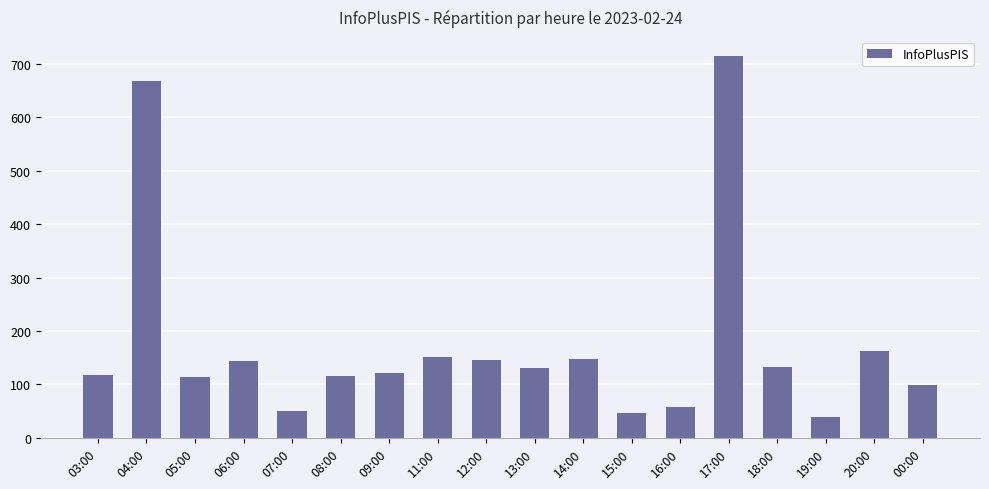

What is the ratio of the value at 03:00 to the value at 00:00?

1.2